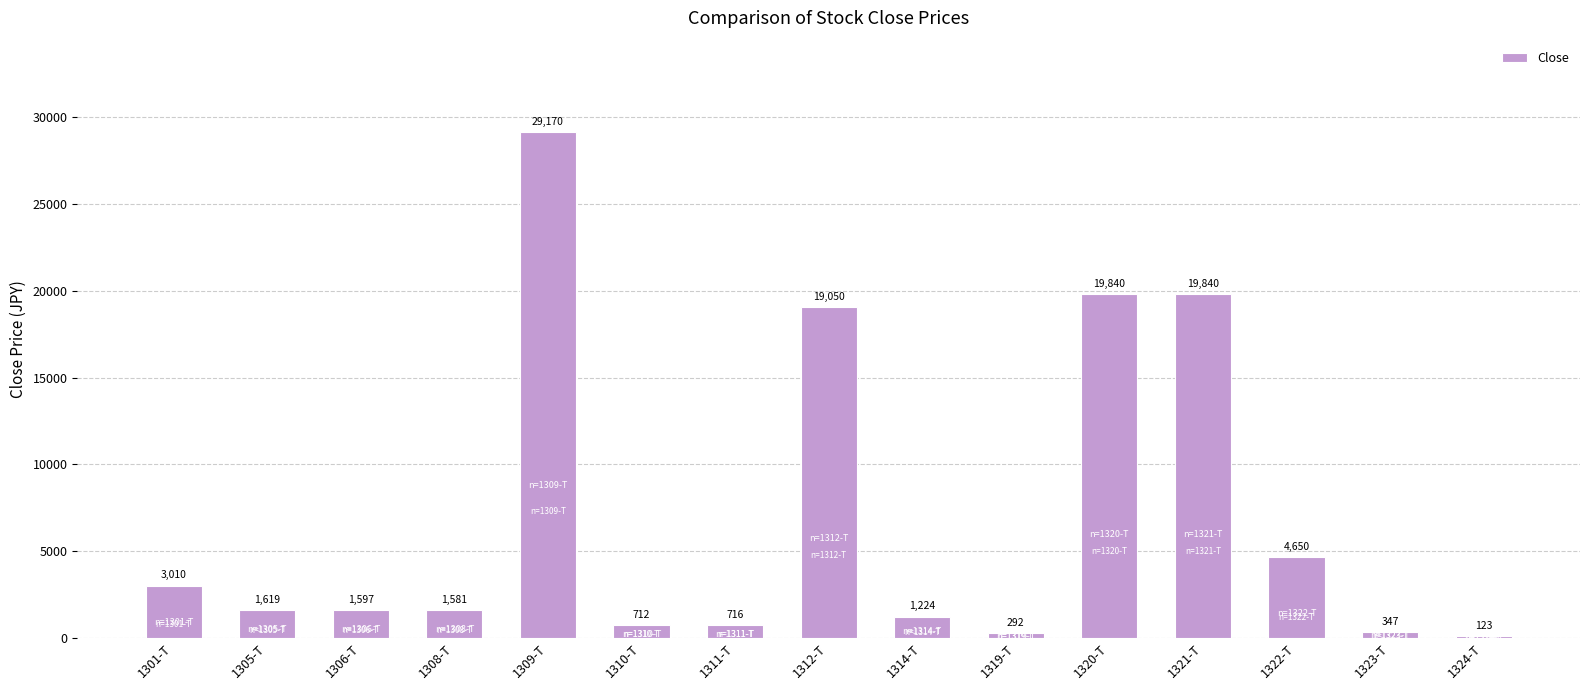

What is the change in value from 1311-T to 1323-T?

-369